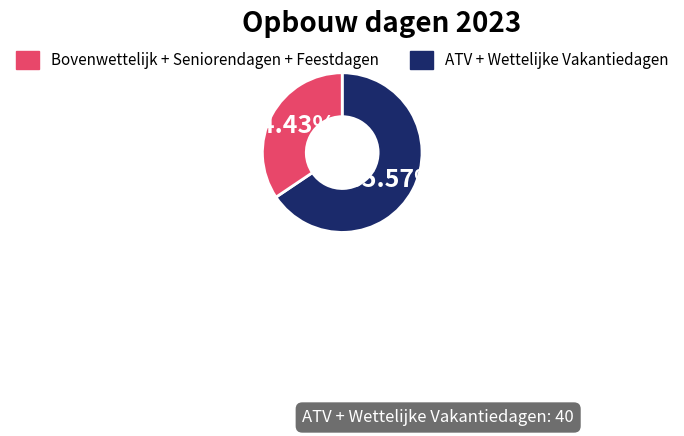

Is there a majority slice in this chart?

Yes